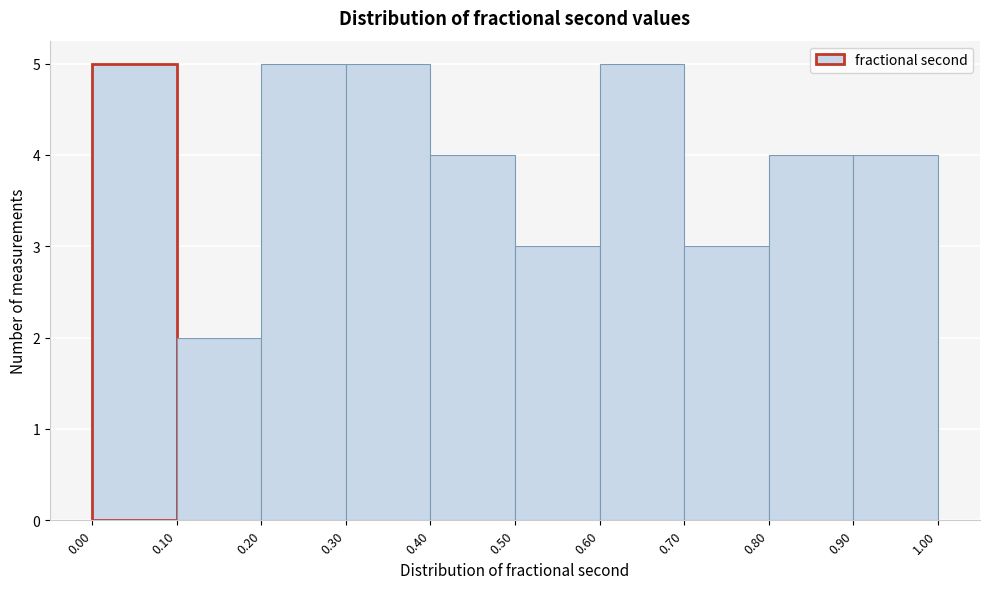

What is the height of the bar covering 0.70 to 0.80 on the x-axis? The values are not printed on the chart, so give them approximately, as read against the axis.

3